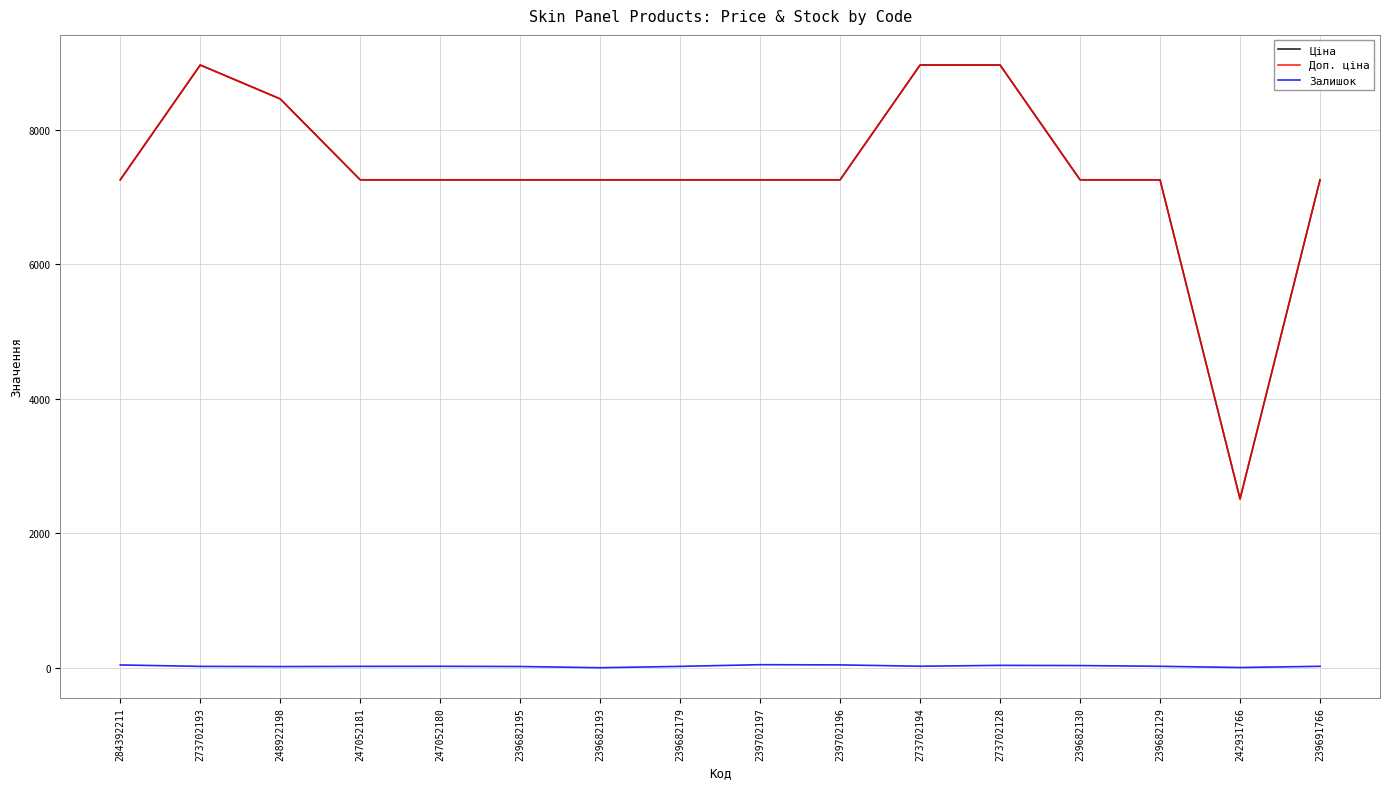

What is the maximum value shown in the chart?

8966.9